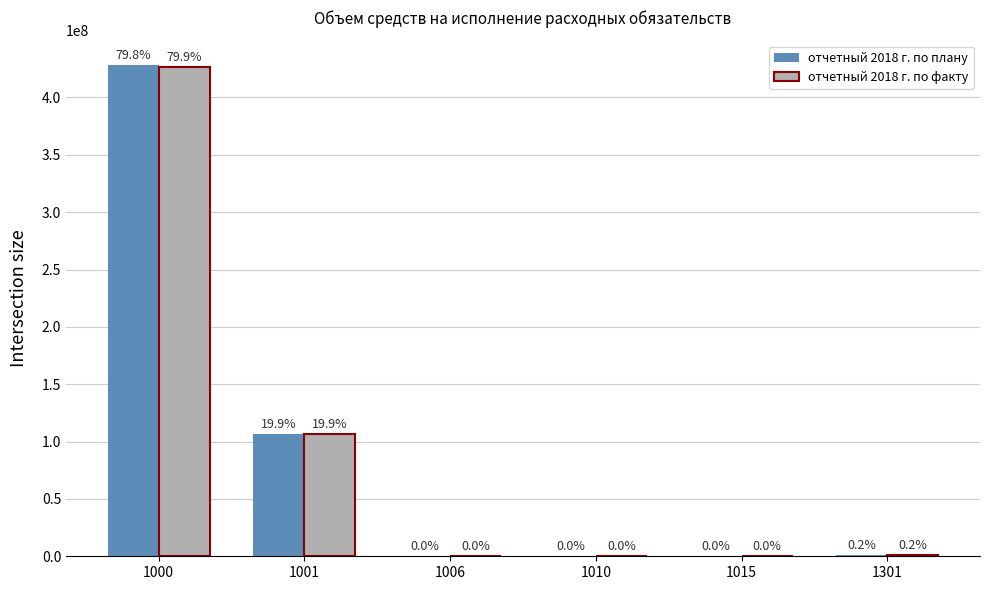

Between 1006 and 1301, which is larger?

1301